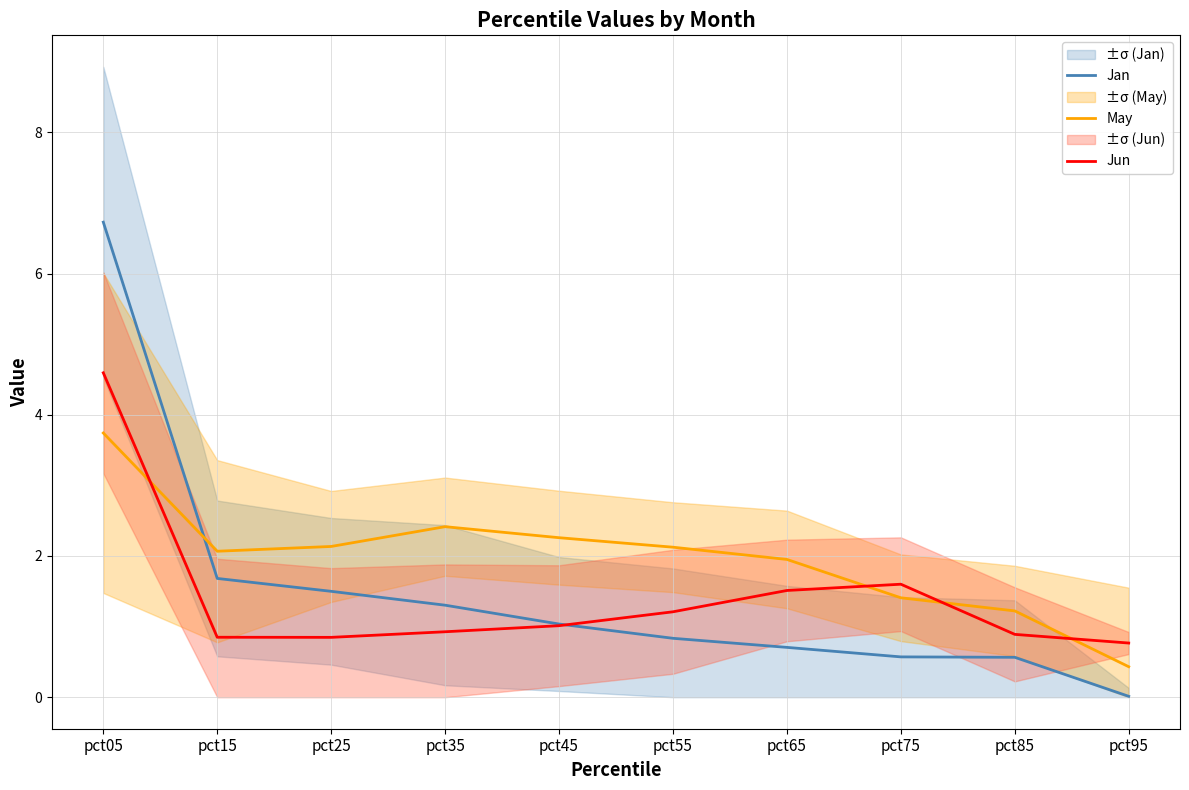

True or false: Jan has more than 0 interior local peaks.

False